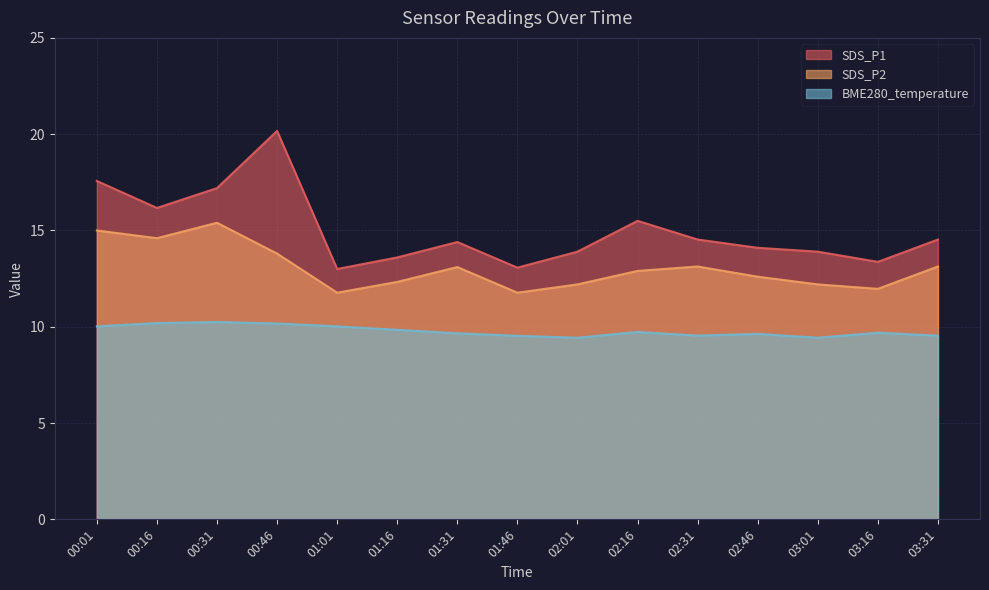

True or false: SDS_P2 has more than 1 points higher than both neighbors.

True